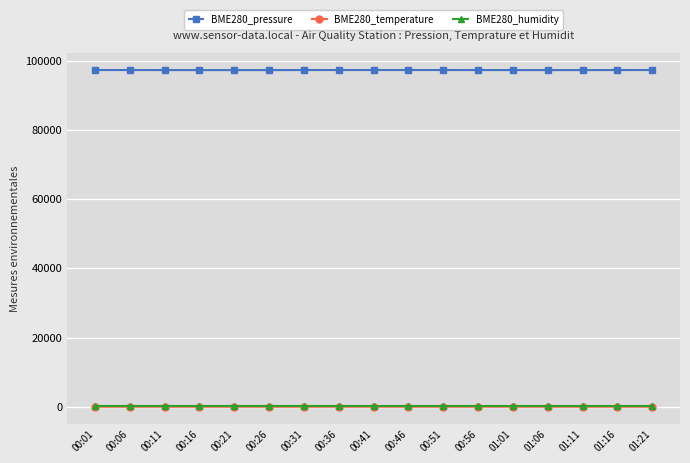

Which series has the largest range (max minus min)?

BME280_pressure